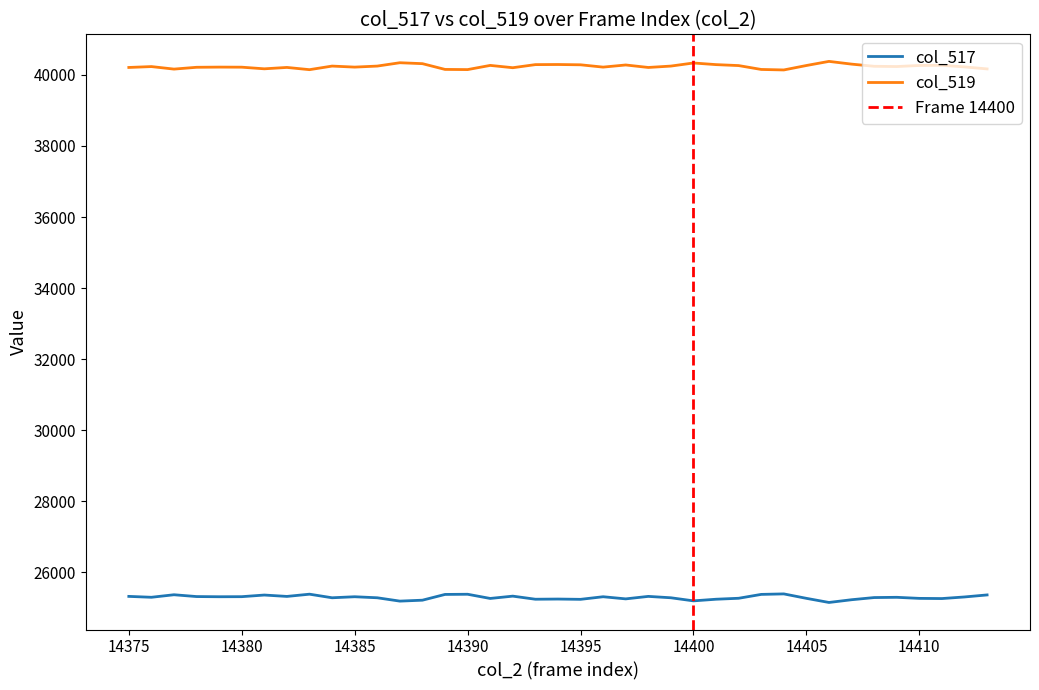

Which has a higher value, 14391 or 14396?

14396